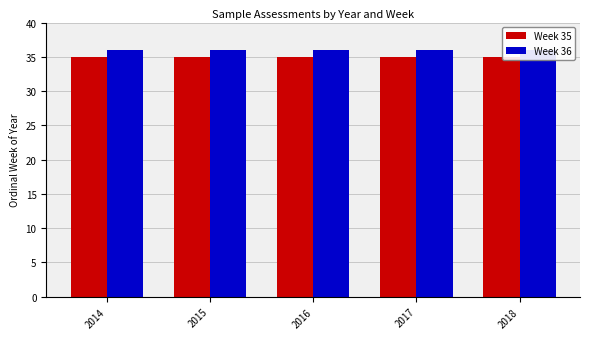

Reading left to right, list all the values displayed in this chart.

Week 35: 35	35	35	35	35
Week 36: 36	36	36	36	36